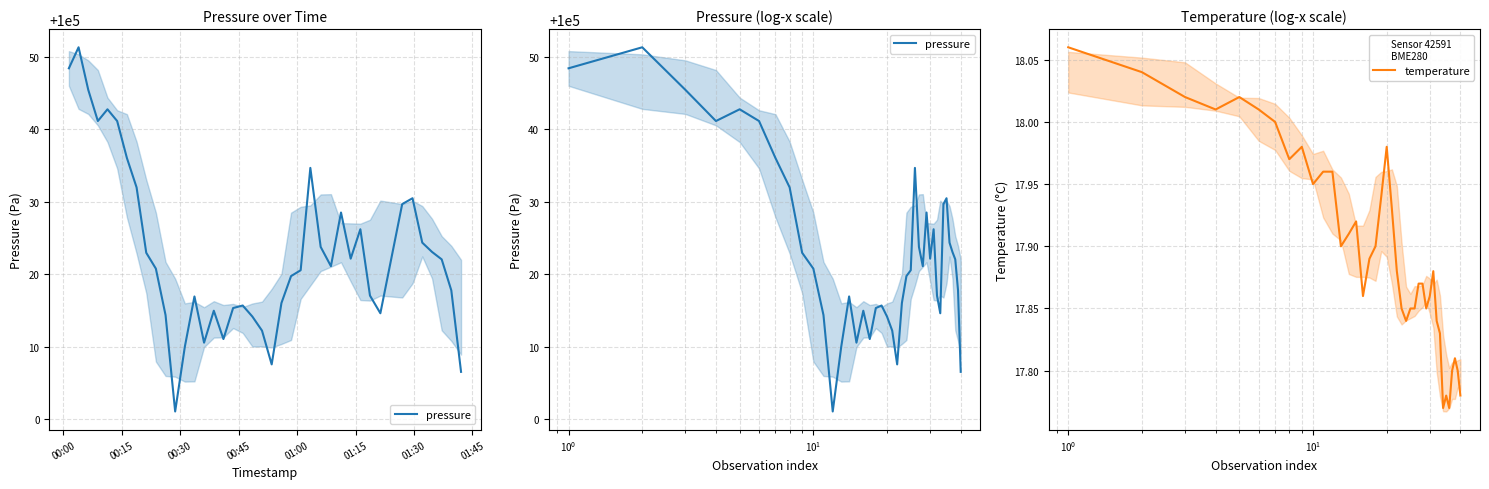

How many data points does each series have?

40